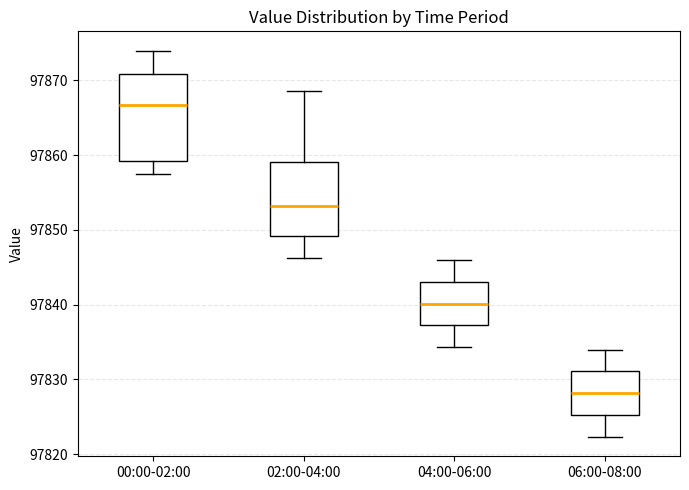

Reading left to right, transcribe this box plot: for each box, give where its median line is, the range the box spans, and where its two whiskers end, as read against the y-axis. The values are not printed on the chart, so give them approximately, as read against the axis.

00:00-02:00: median 97867, box 97859 to 97871, whiskers 97858 to 97874
02:00-04:00: median 97853, box 97849 to 97859, whiskers 97846 to 97869
04:00-06:00: median 97840, box 97837 to 97843, whiskers 97834 to 97846
06:00-08:00: median 97828, box 97825 to 97831, whiskers 97822 to 97834